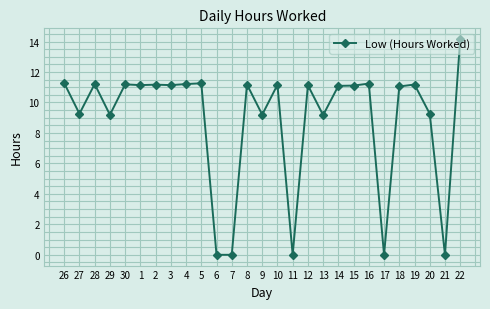

The value at 29 is 9.2. True or false?

True